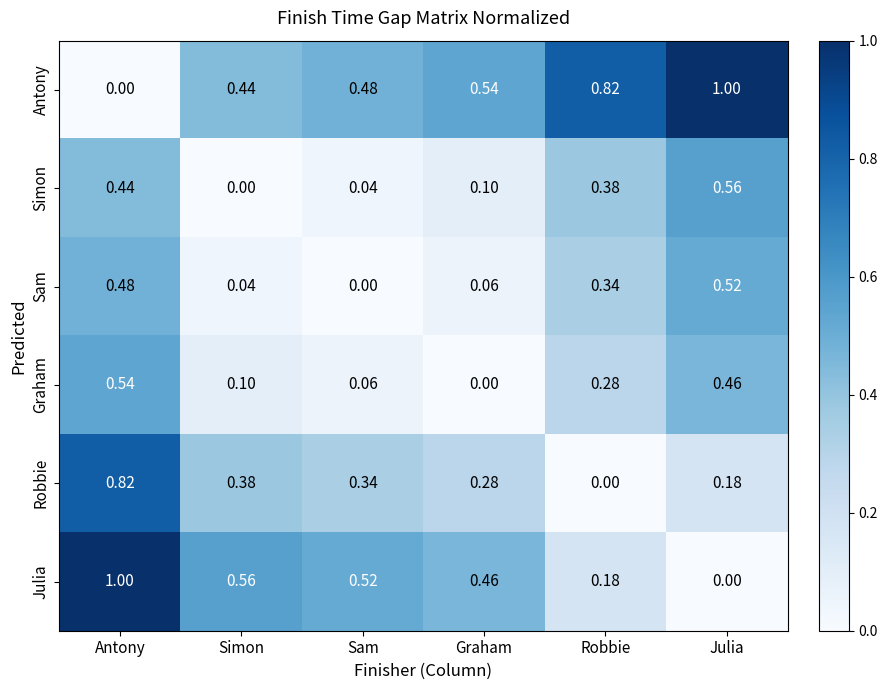

At Robbie, list the series in order from smallest to largest.

Robbie, Julia, Graham, Sam, Simon, Antony